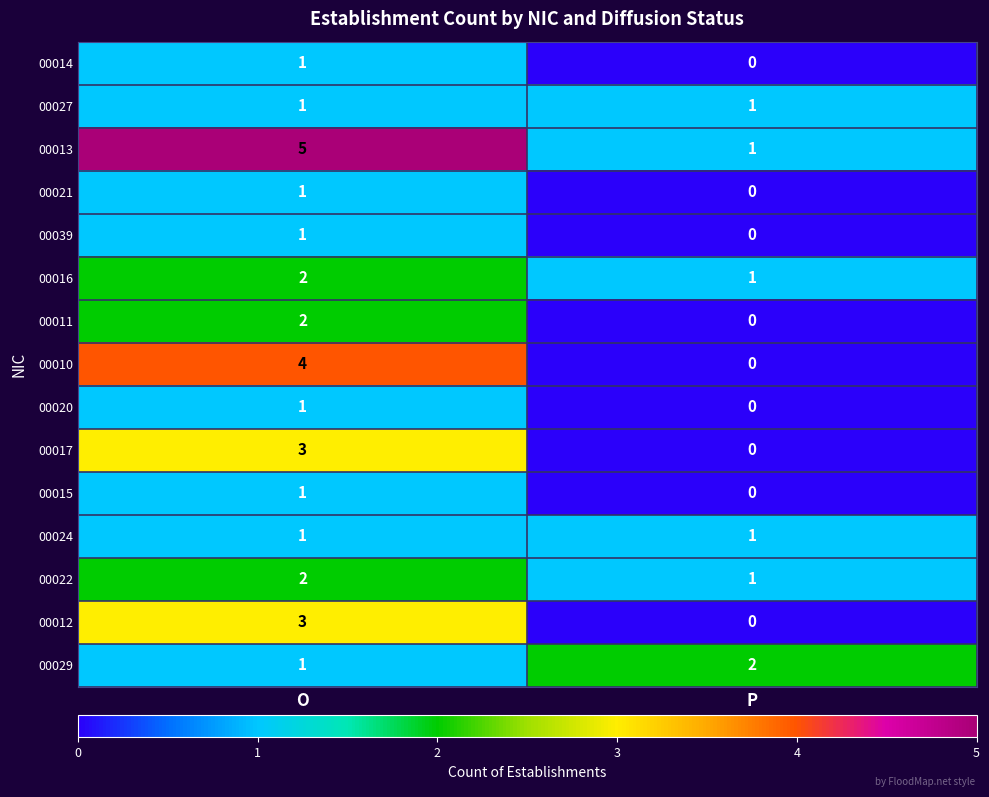

Reading left to right, transcribe all the data shown in this chart.

00014: 1	0
00027: 1	1
00013: 5	1
00021: 1	0
00039: 1	0
00016: 2	1
00011: 2	0
00010: 4	0
00020: 1	0
00017: 3	0
00015: 1	0
00024: 1	1
00022: 2	1
00012: 3	0
00029: 1	2